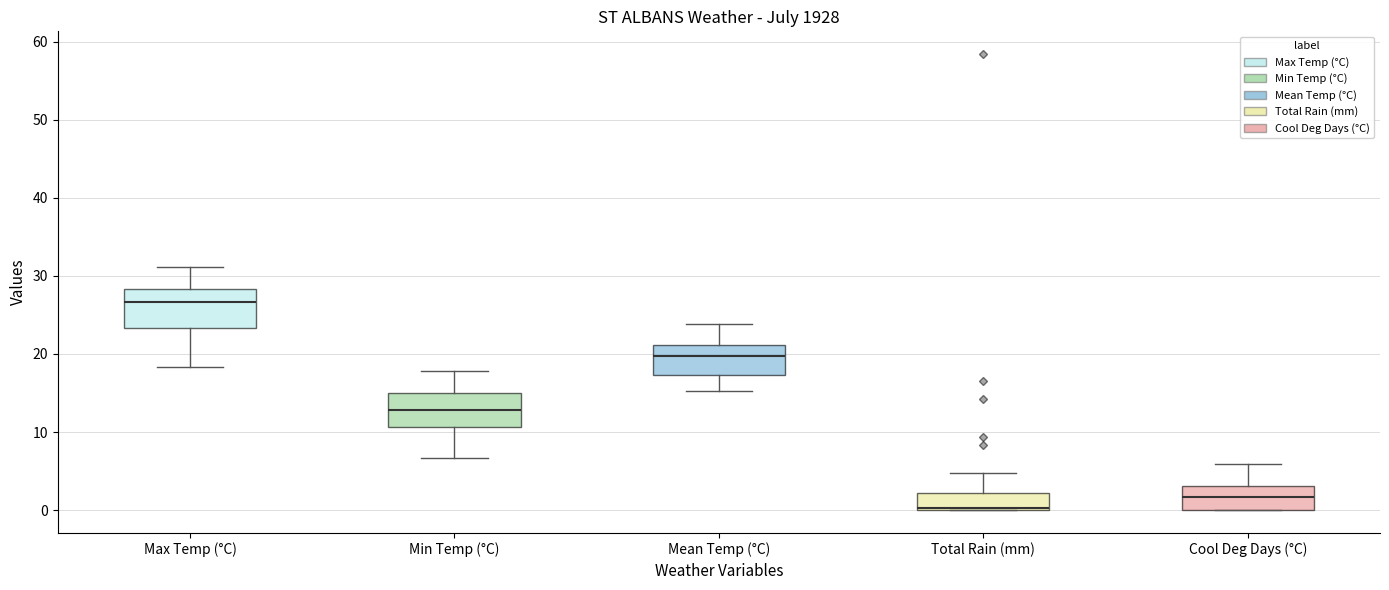

Reading left to right, transcribe this box plot: for each box, give where its median line is, the range the box spans, and where its two whiskers end, as read against the y-axis. The values are not printed on the chart, so give them approximately, as read against the axis.

Max Temp (°C): median 27, box 23 to 28, whiskers 18 to 31
Min Temp (°C): median 13, box 11 to 15, whiskers 7 to 18
Mean Temp (°C): median 20, box 17 to 21, whiskers 15 to 24
Total Rain (mm): median 0, box 0 to 2, whiskers 0 to 5
Cool Deg Days (°C): median 2, box 0 to 3, whiskers 0 to 6